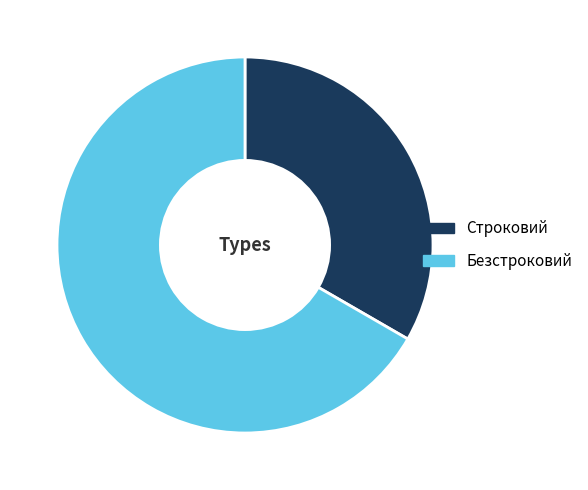

Which has a higher value, Безстроковий or Строковий?

Безстроковий